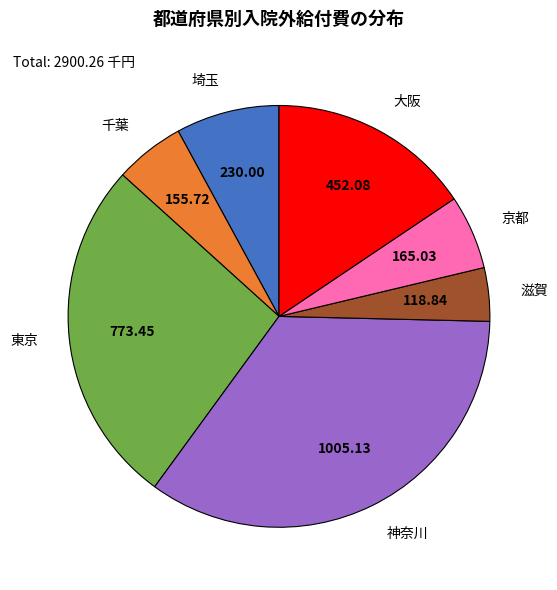

Does 埼玉 represent more than half of the total?

No